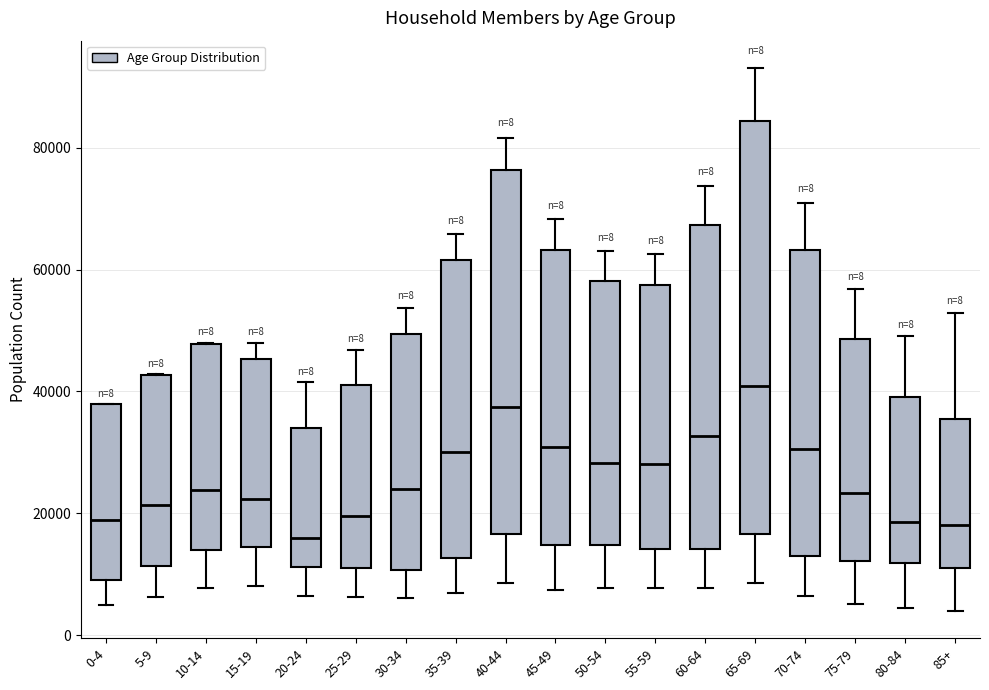

Comparing the boxes themselves (not the whiskers), which one is the tallest?

65-69